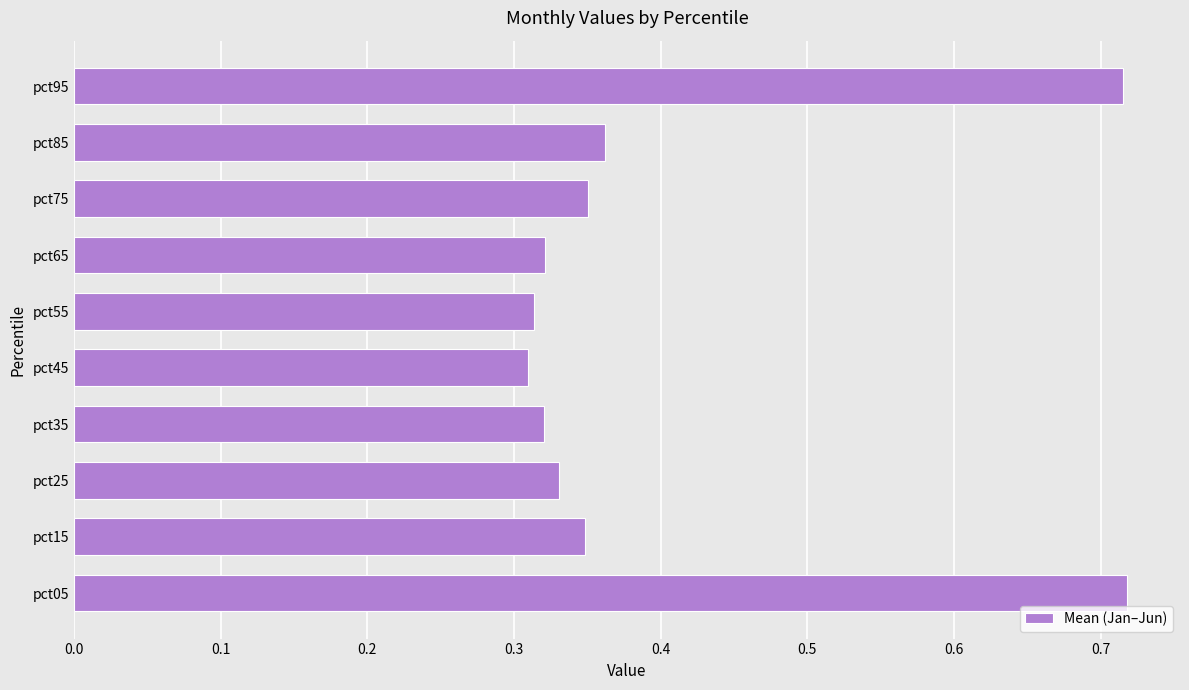

Between pct45 and pct05, which is larger?

pct05